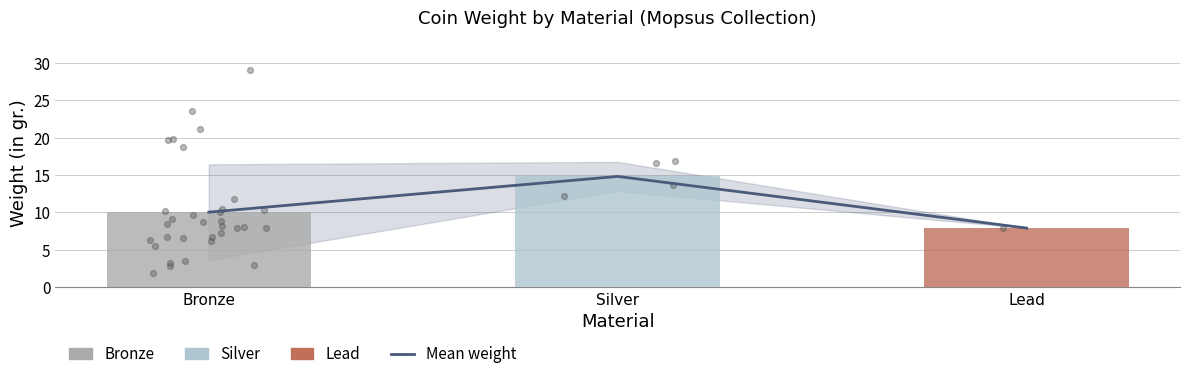

Approximately how many times larger is the value at Bronze compared to Silver?

0.7